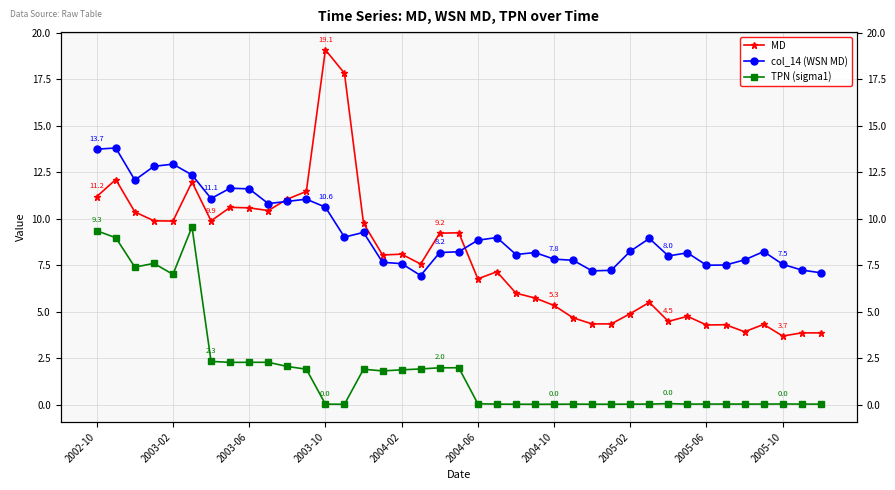

Rank the series by their maximum value, from lowest to highest.

TPN (sigma1), col_14 (WSN MD), MD